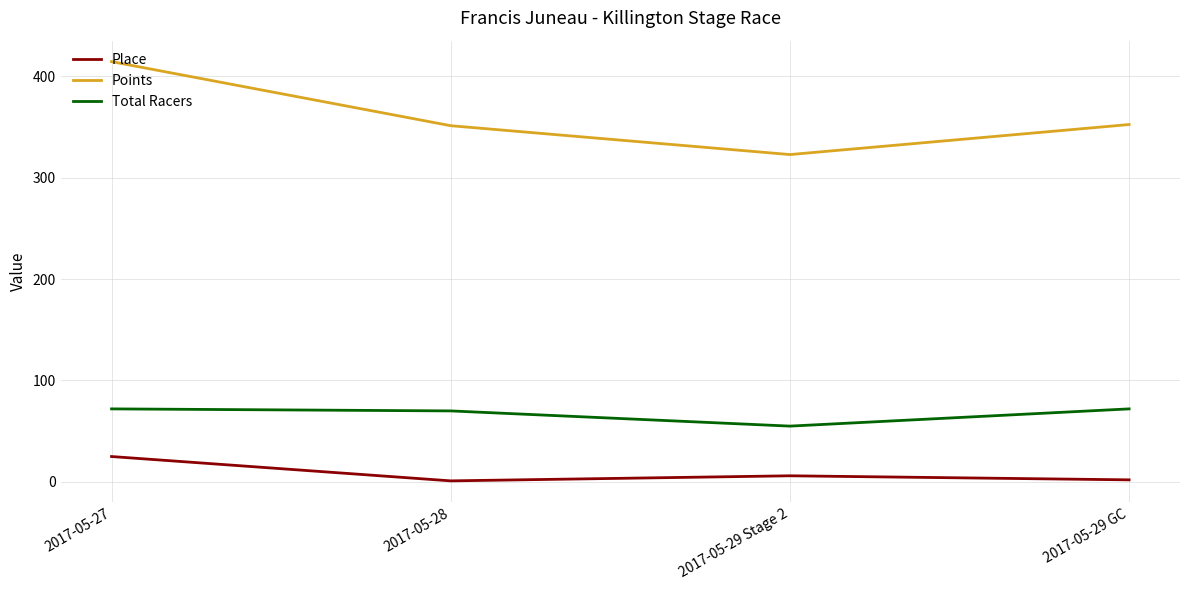

Which series has the largest range (max minus min)?

Points